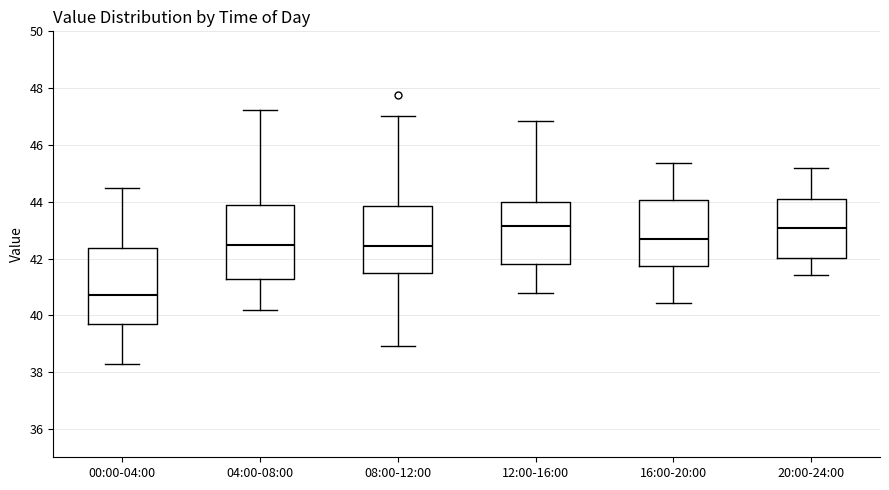

Reading left to right, read every box against the y-axis: the position of its median line, the range the box covers, and the ends of its whiskers. The values are not printed on the chart, so give them approximately, as read against the axis.

00:00-04:00: median 40.8, box 39.6 to 42.4, whiskers 38.4 to 44.4
04:00-08:00: median 42.4, box 41.2 to 43.8, whiskers 40.2 to 47.2
08:00-12:00: median 42.4, box 41.4 to 43.8, whiskers 39.0 to 47.0
12:00-16:00: median 43.2, box 41.8 to 44.0, whiskers 40.8 to 46.8
16:00-20:00: median 42.6, box 41.8 to 44.0, whiskers 40.4 to 45.4
20:00-24:00: median 43.0, box 42.0 to 44.2, whiskers 41.4 to 45.2